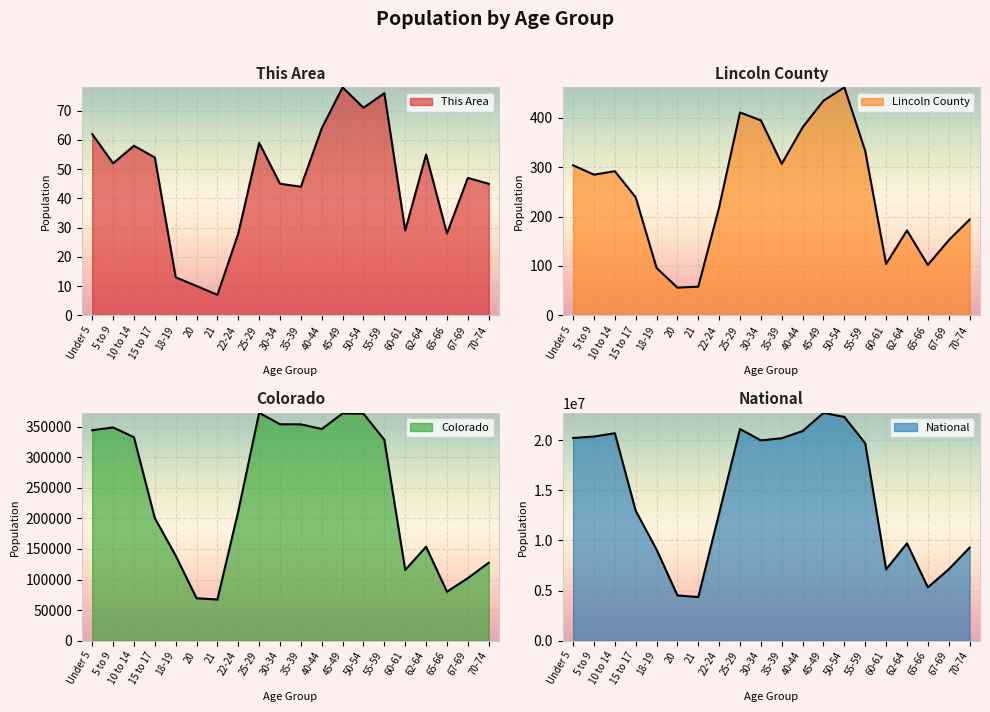

True or false: Lincoln County and Colorado cross at least once.

False